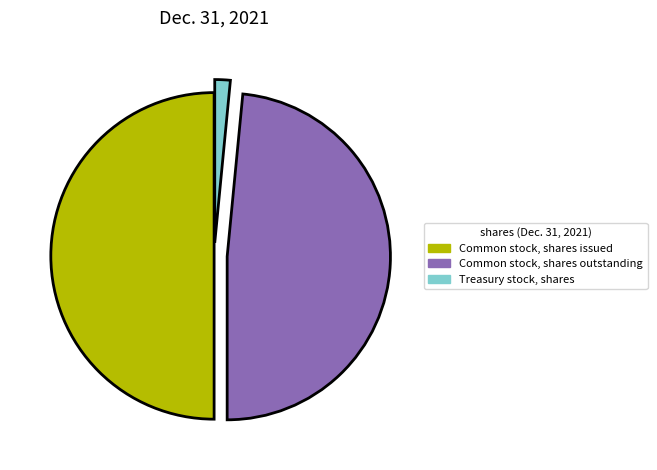

Count the number of slices in the pie.

3